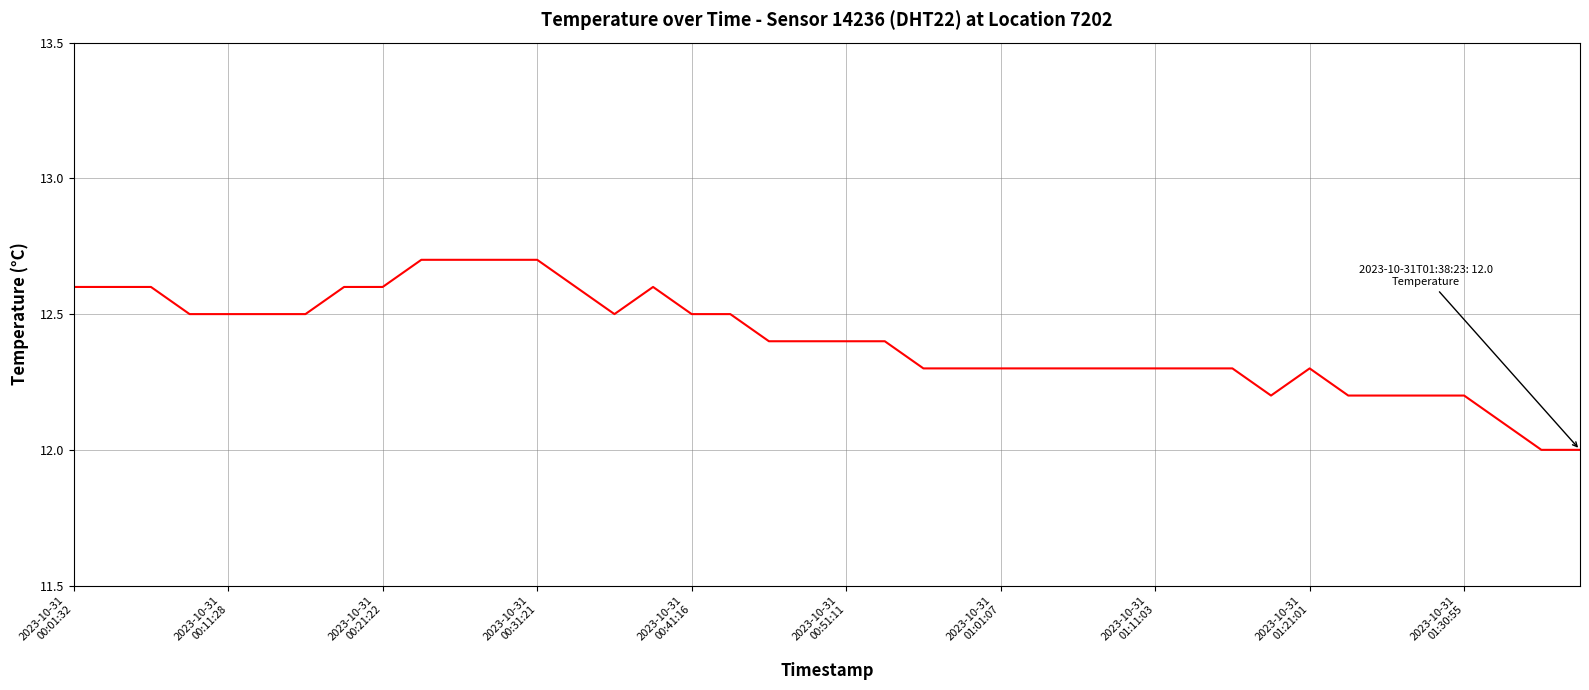

Is this an area chart (filled region under the line)?

No